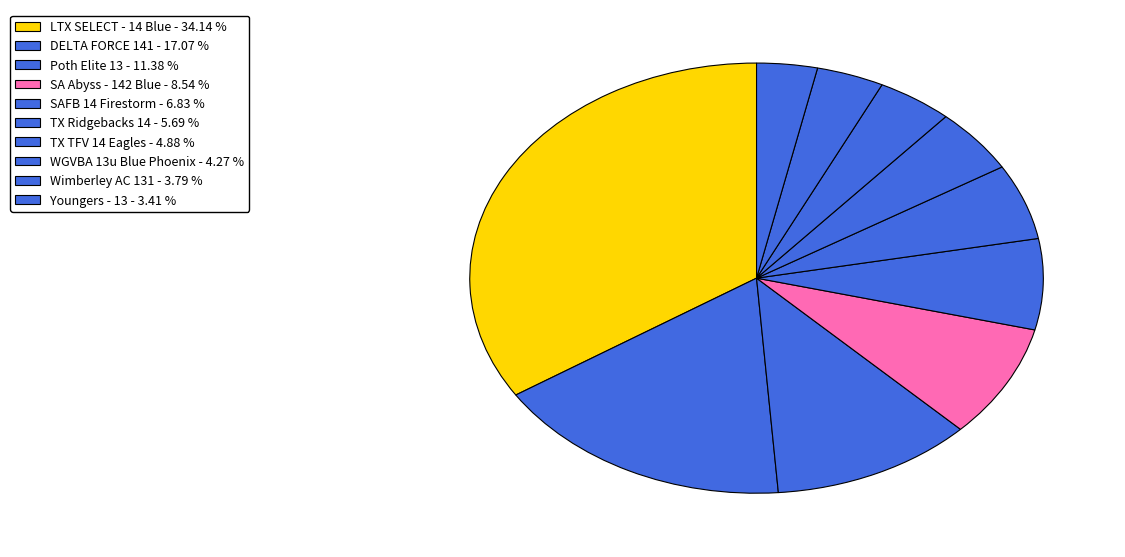

How many segments does this pie chart have?

10